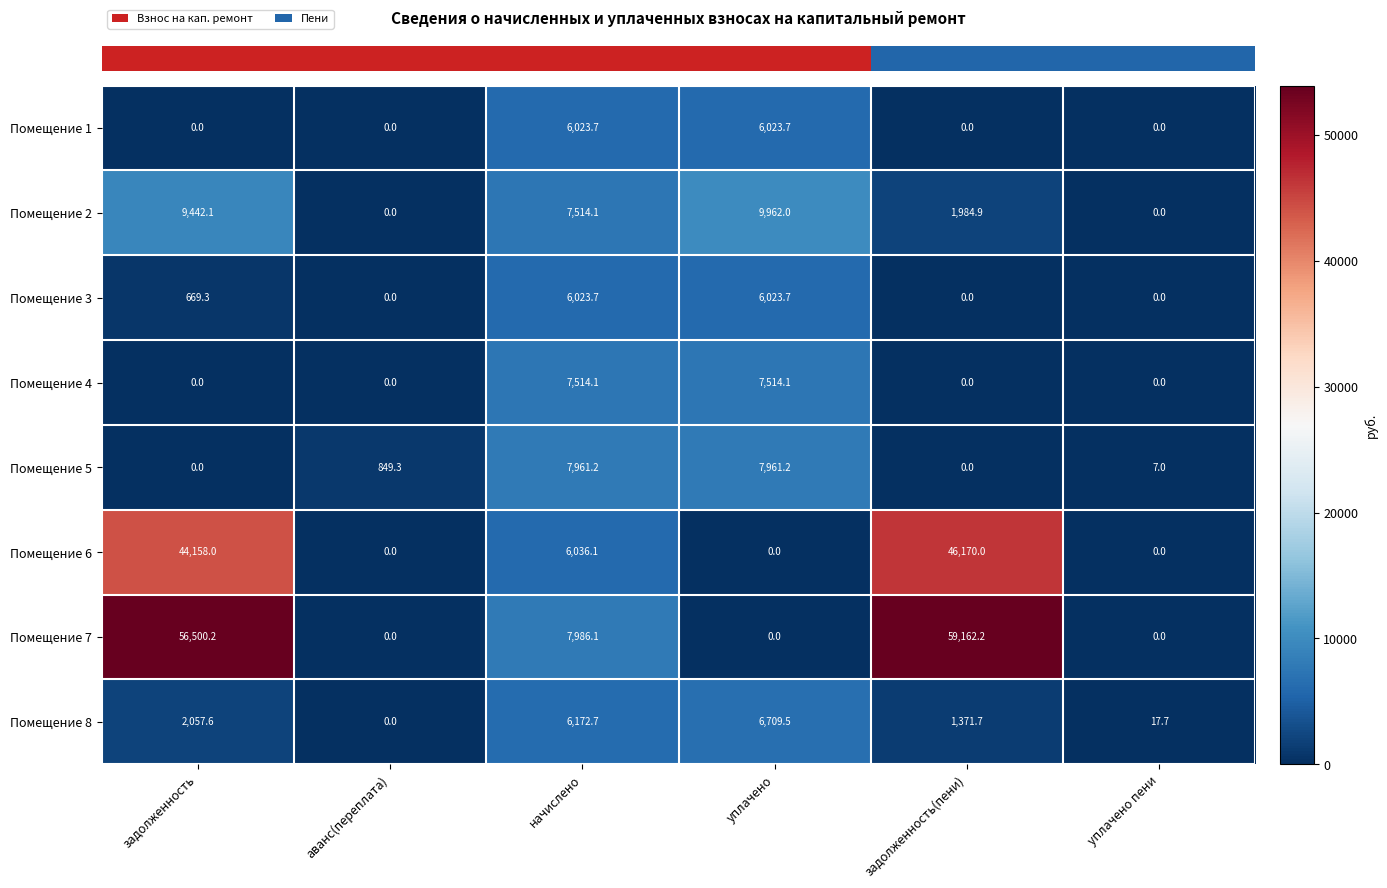

At which category does the chart reach its peak across all series?

задолженность(пени)